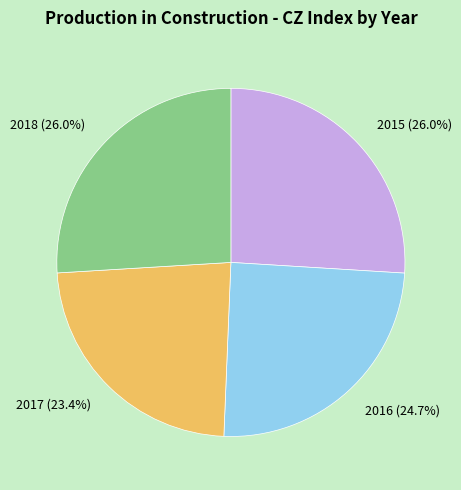

Which has a higher value, 2016 (24.7%) or 2018 (26.0%)?

2018 (26.0%)